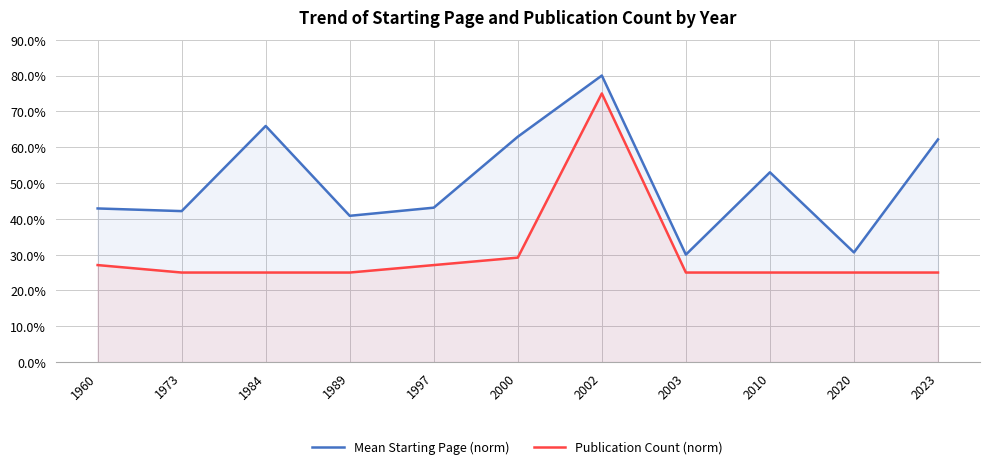

What are all the series names shown in the legend?

Mean Starting Page (norm), Publication Count (norm)